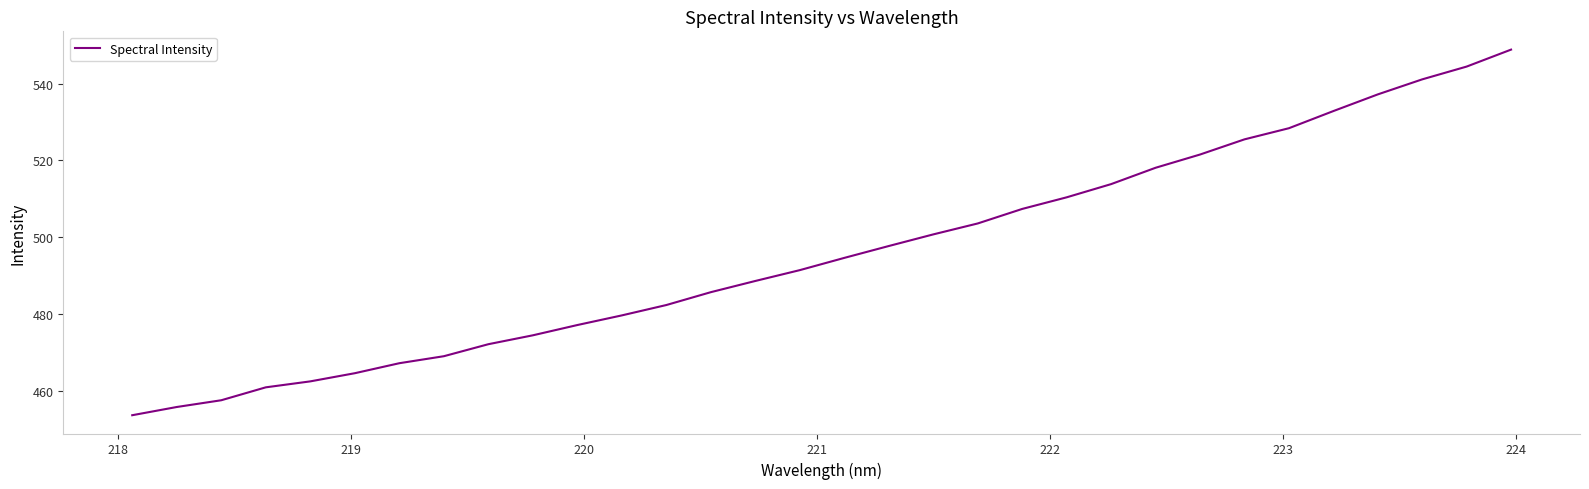

What is the smallest value displayed?

453.7